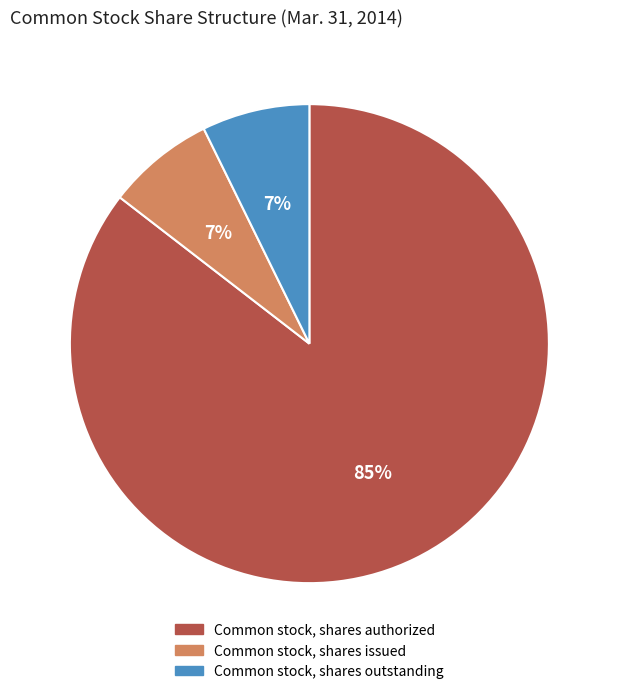

What percentage is the Common stock, shares outstanding slice, to the nearest percent?

7%